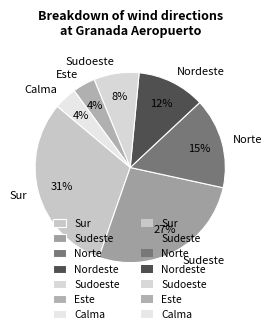

Which has a higher value, Norte or Nordeste?

Norte